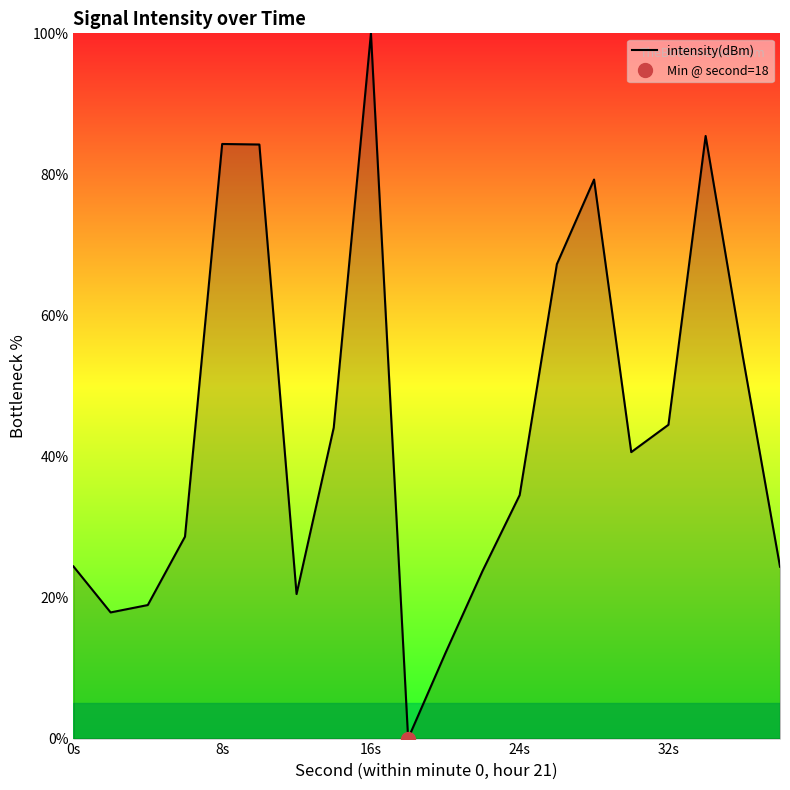

What is the highest value of the intensity(dBm) series?

100.0